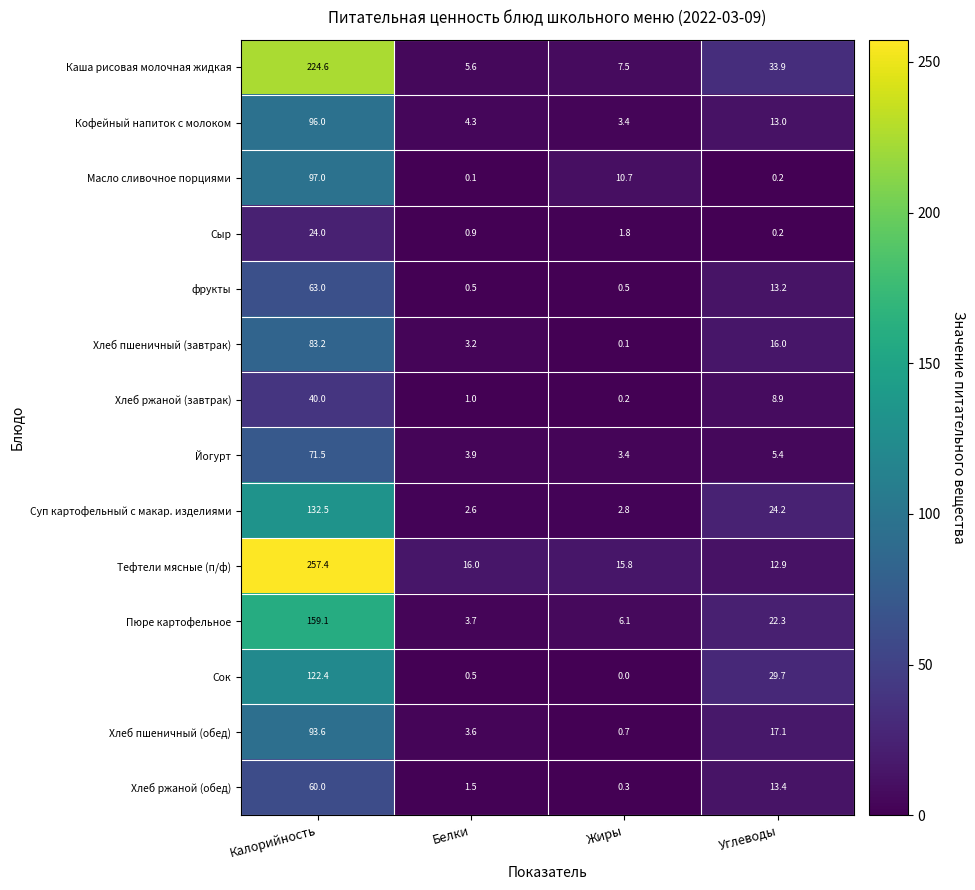

What is the total value across all series at Жиры?

53.3